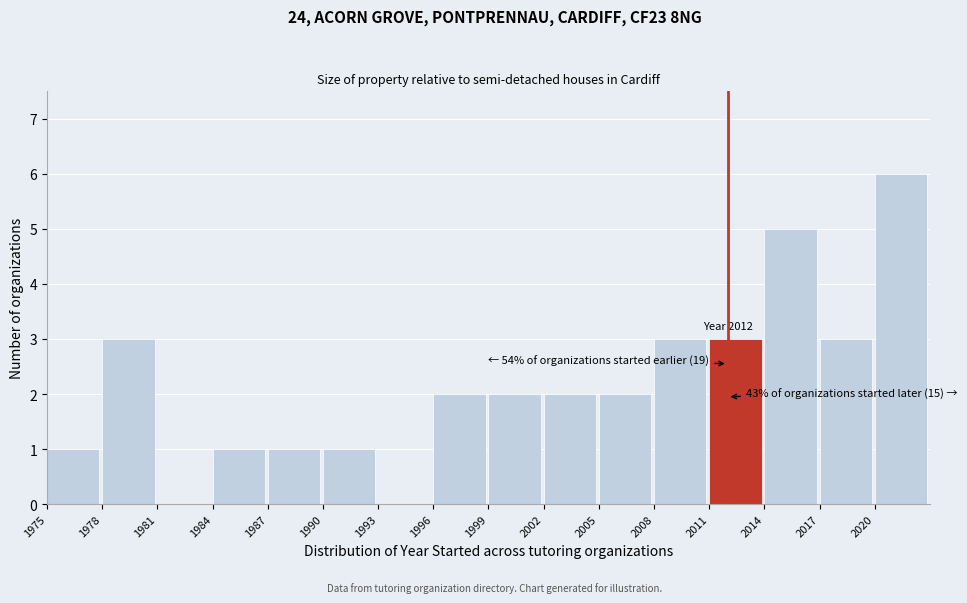

Which range on the x-axis has the tallest bar?

2020 to 2023